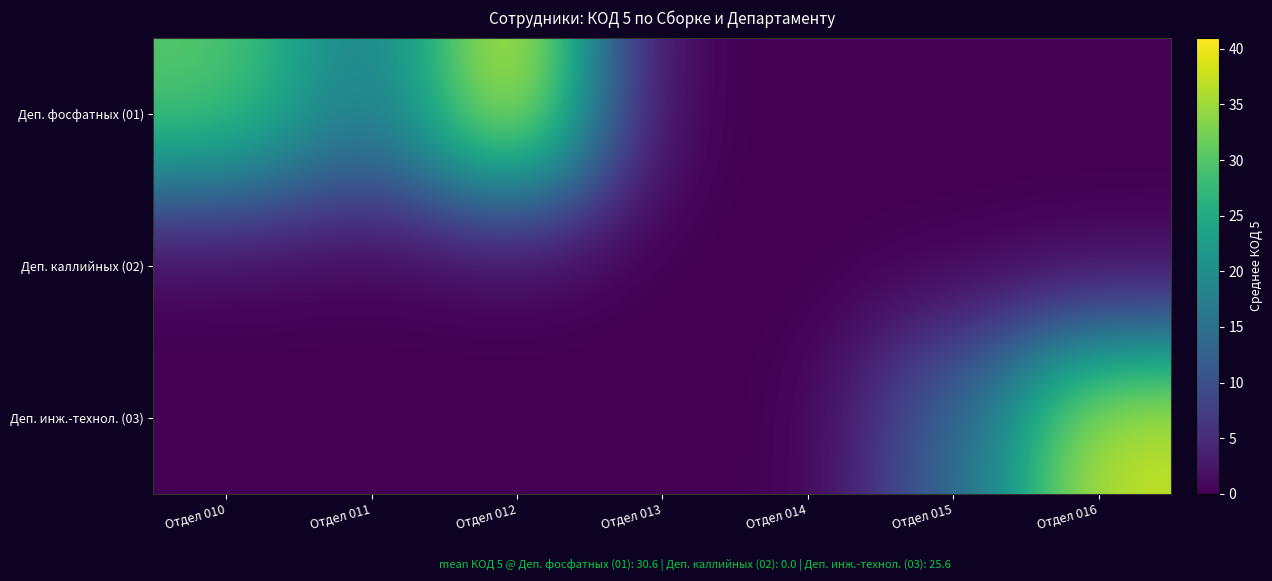

List the series in order of their peak value, lowest first.

Деп. каллийных (02), Деп. инж.-технол. (03), Деп. фосфатных (01)